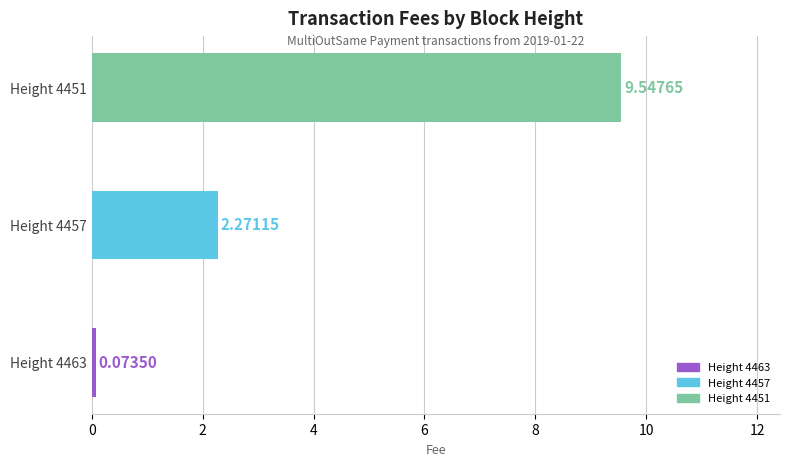

Which has a higher value, Height 4463 or Height 4451?

Height 4451